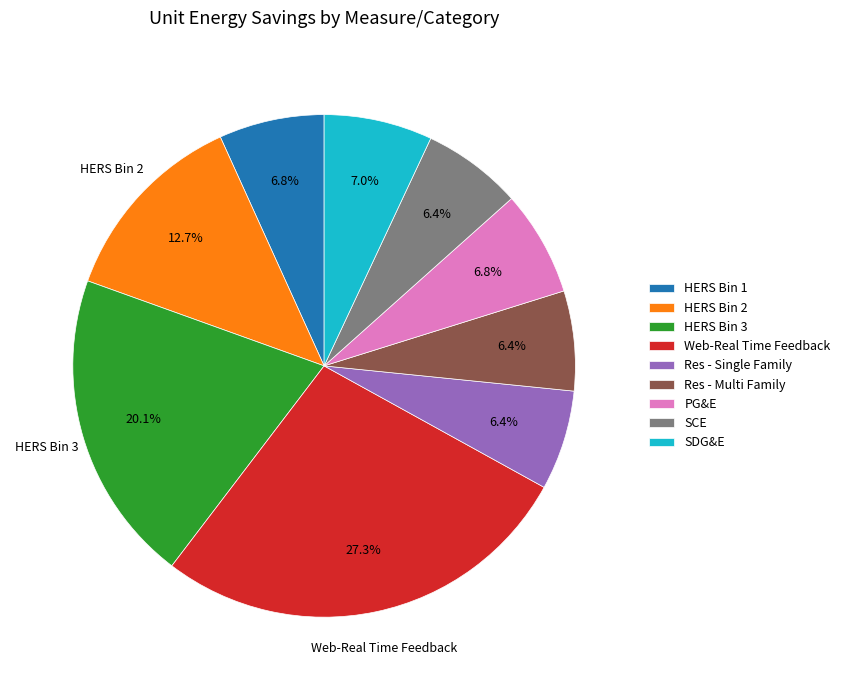

The HERS Bin 1 slice represents 7% of the pie. True or false?

True